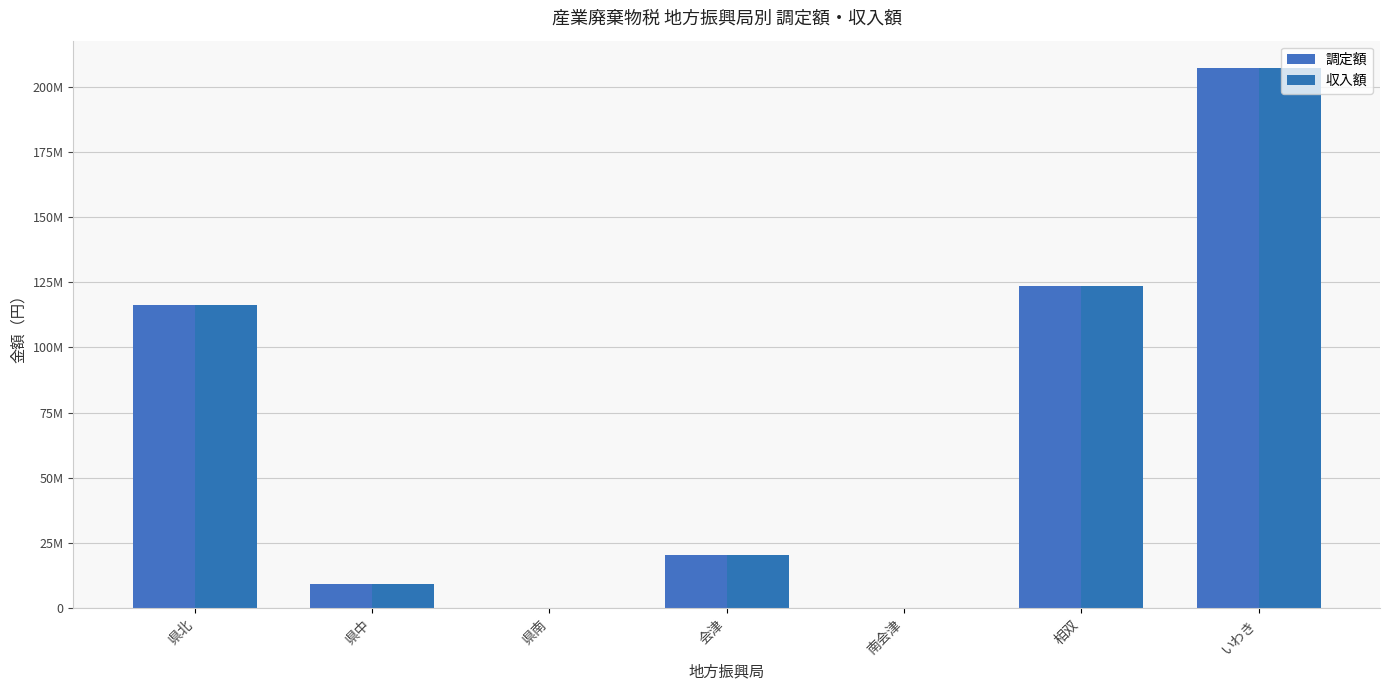

Between 県中 and いわき, which is larger?

いわき